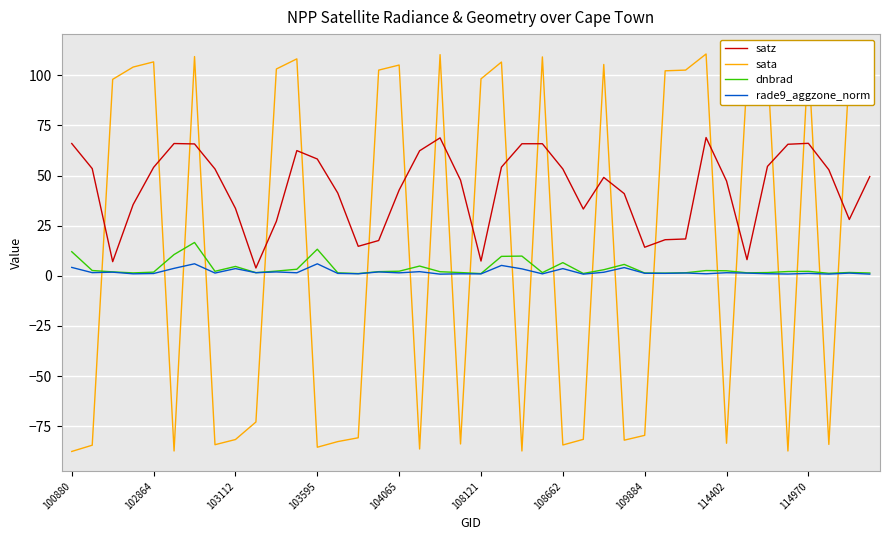

List the series in order of their peak value, highest first.

sata, satz, dnbrad, rade9_aggzone_norm